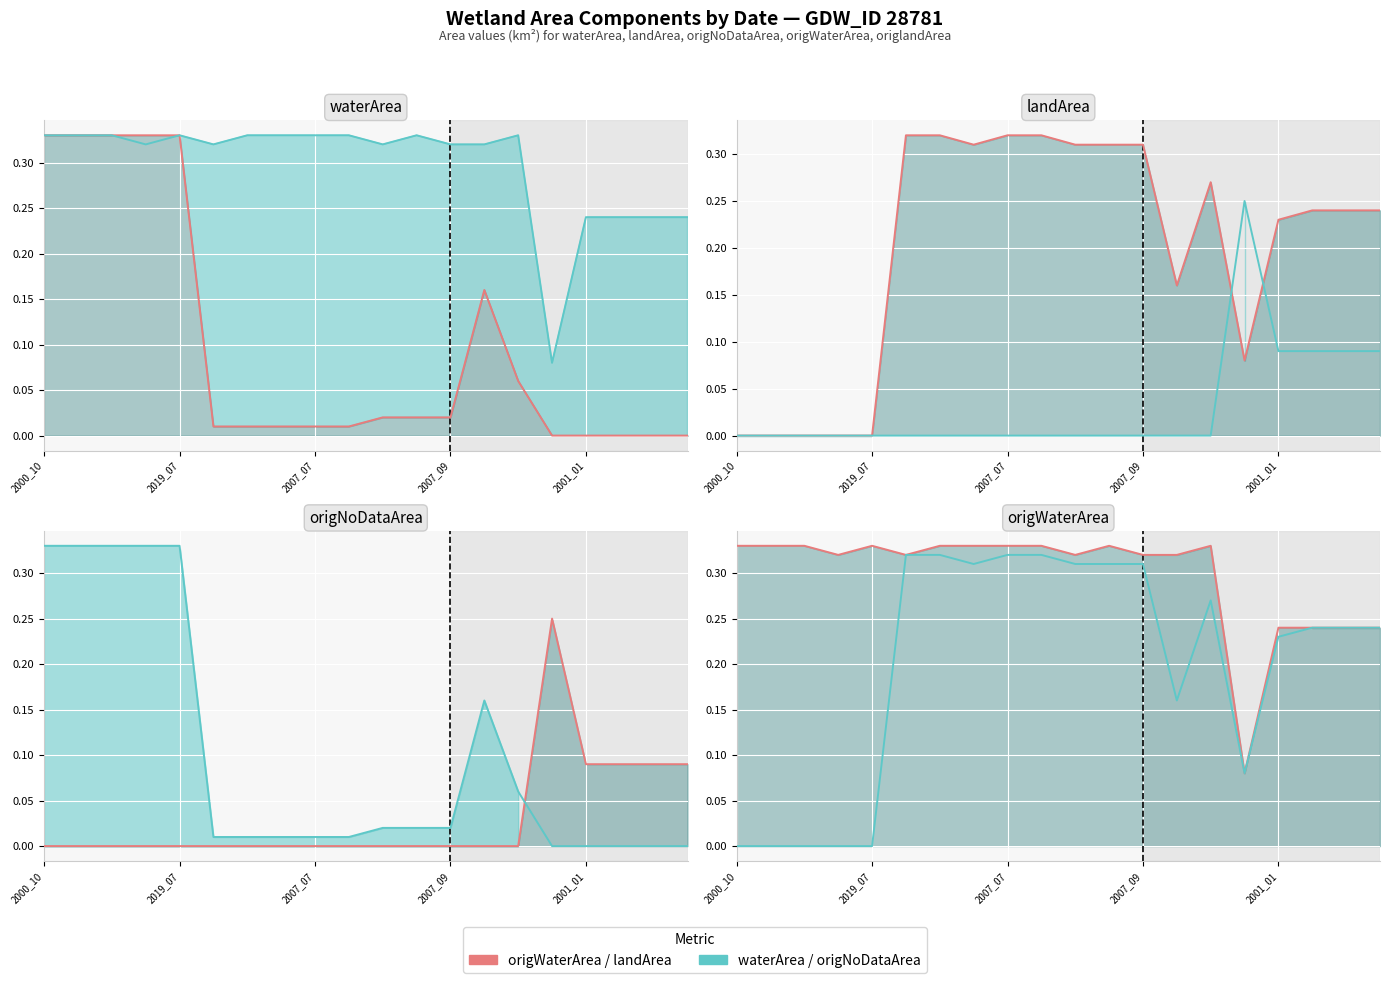

True or false: origNoDataArea and waterArea cross at least once.

False